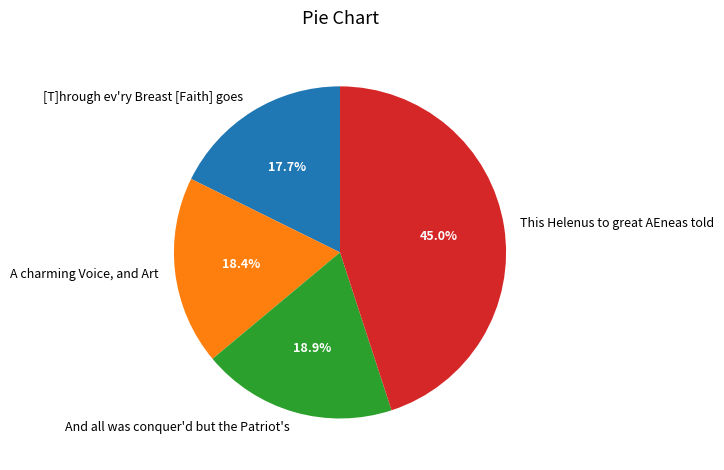

Which category has the smallest portion of the pie?

[T]hrough ev'ry Breast [Faith] goes